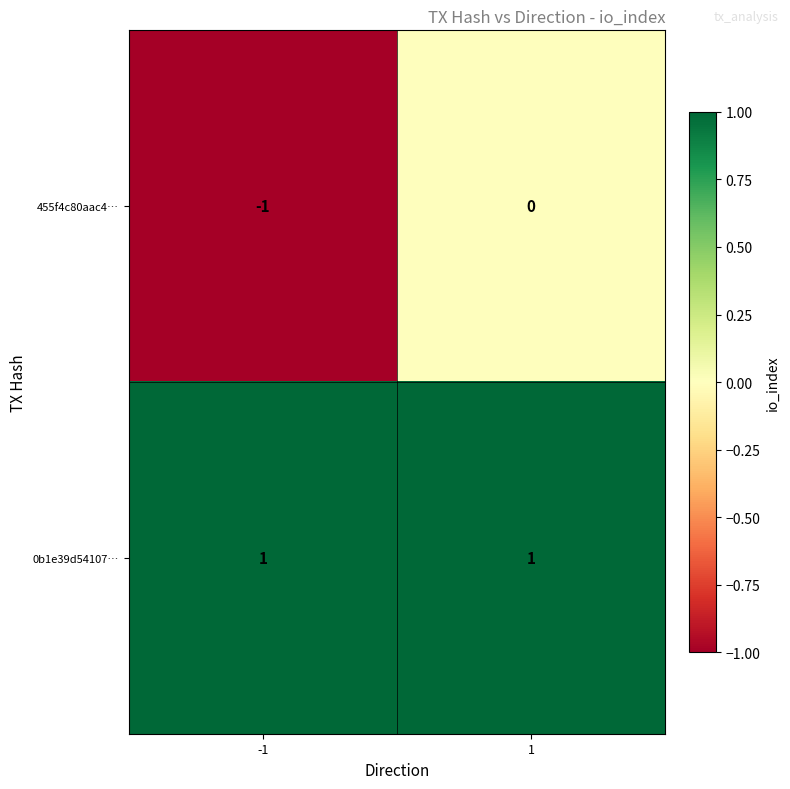

Which series has the largest total across all categories?

0b1e39d54107…